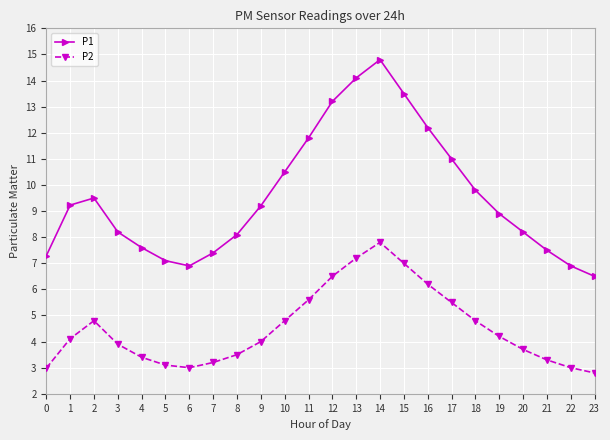

How many lines are shown in the chart?

2